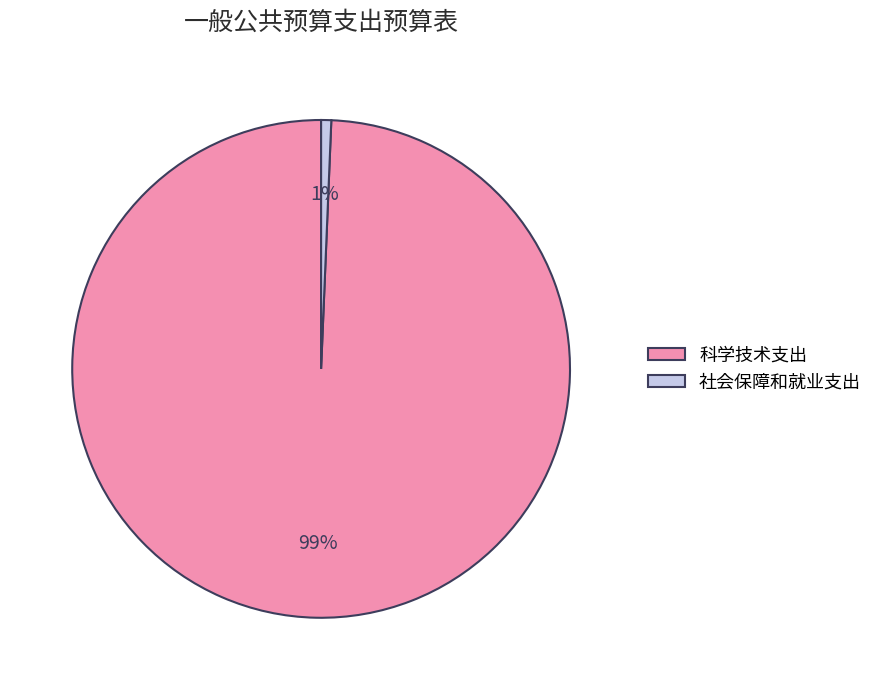

What percentage is the 科学技术支出 slice, to the nearest percent?

99%